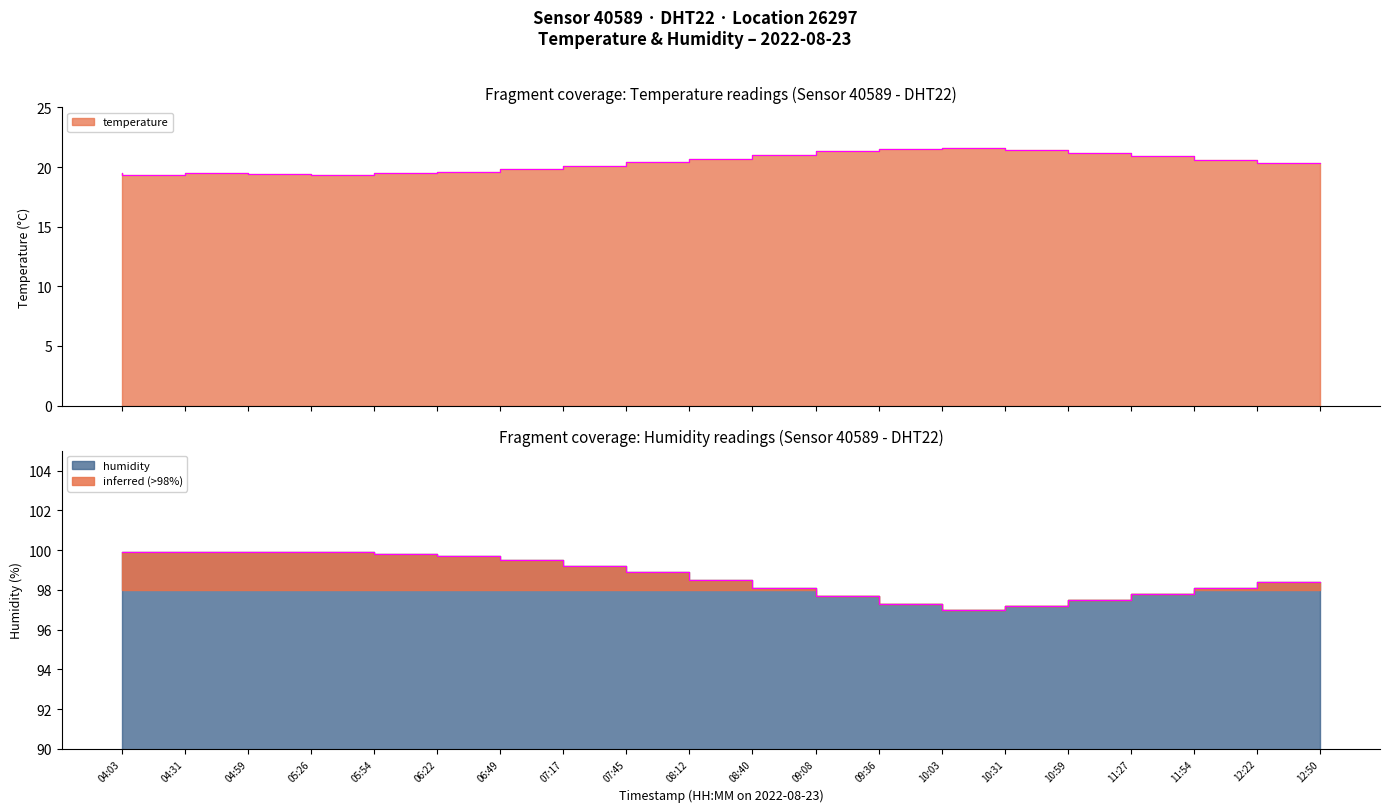

True or false: humidity and temperature cross at least once.

False